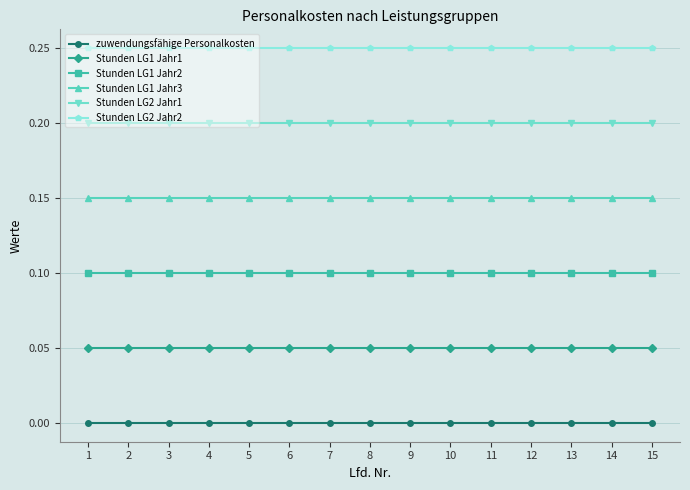

At how many categories does at least one series exceed 0?

15